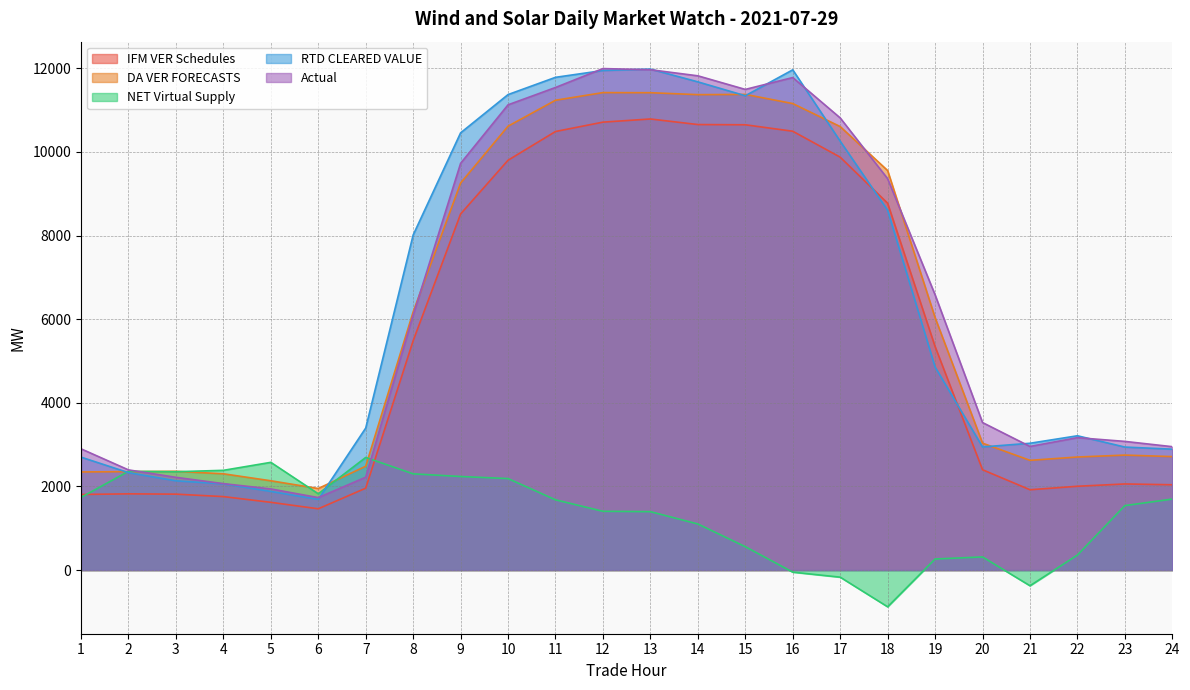

What is the lowest value of the Actual series?

1733.2